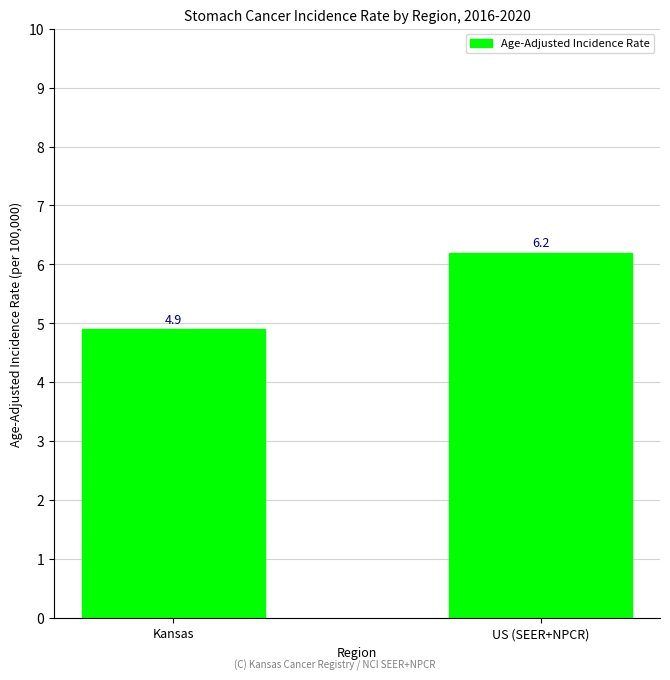

How many values are below 6?

1